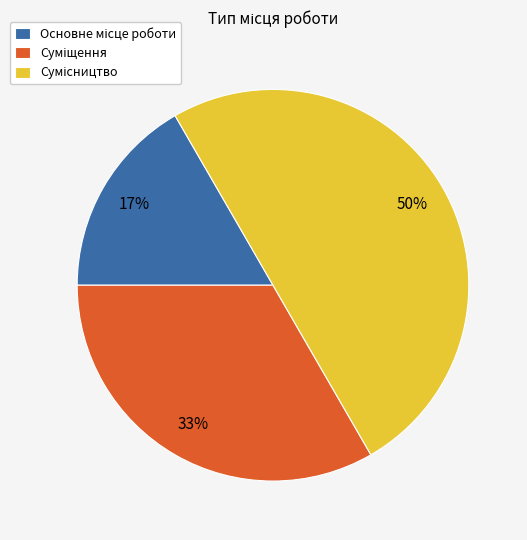

To the nearest percent, what is the average slice percentage?

33%